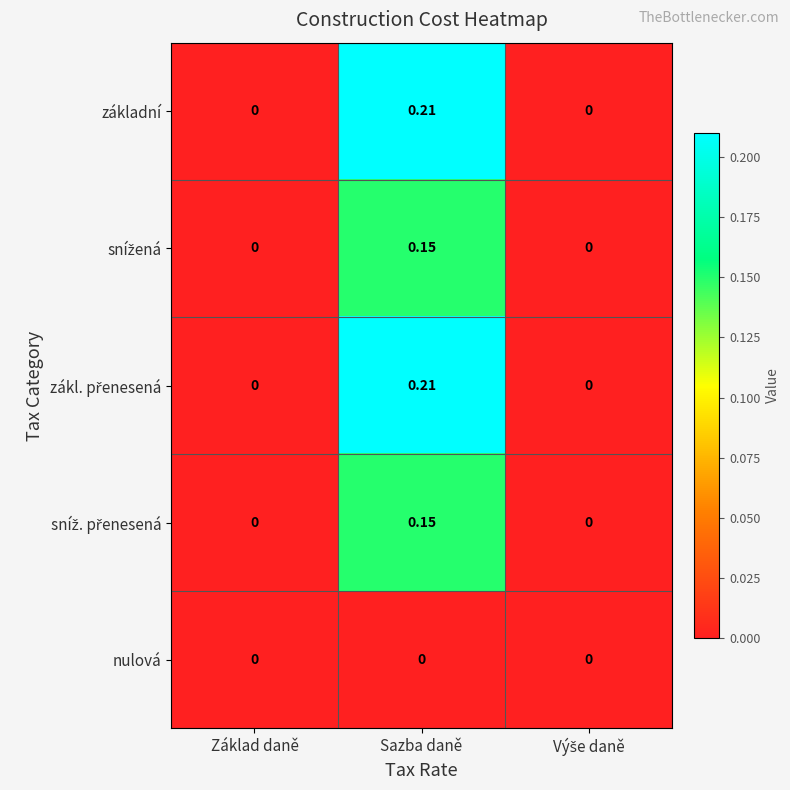

At which category does the chart reach its peak across all series?

Sazba daně